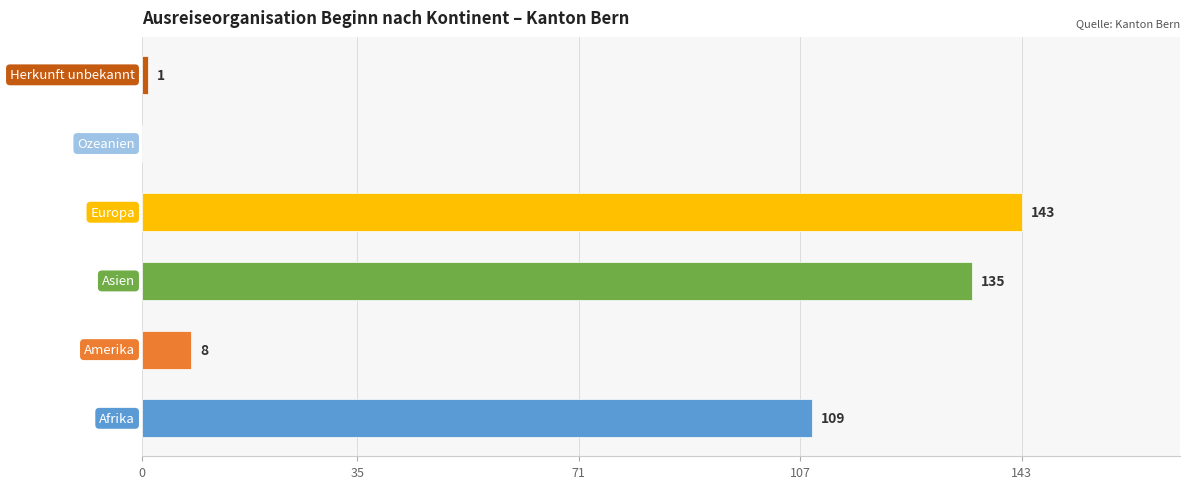

What is the maximum value shown in the chart?

143